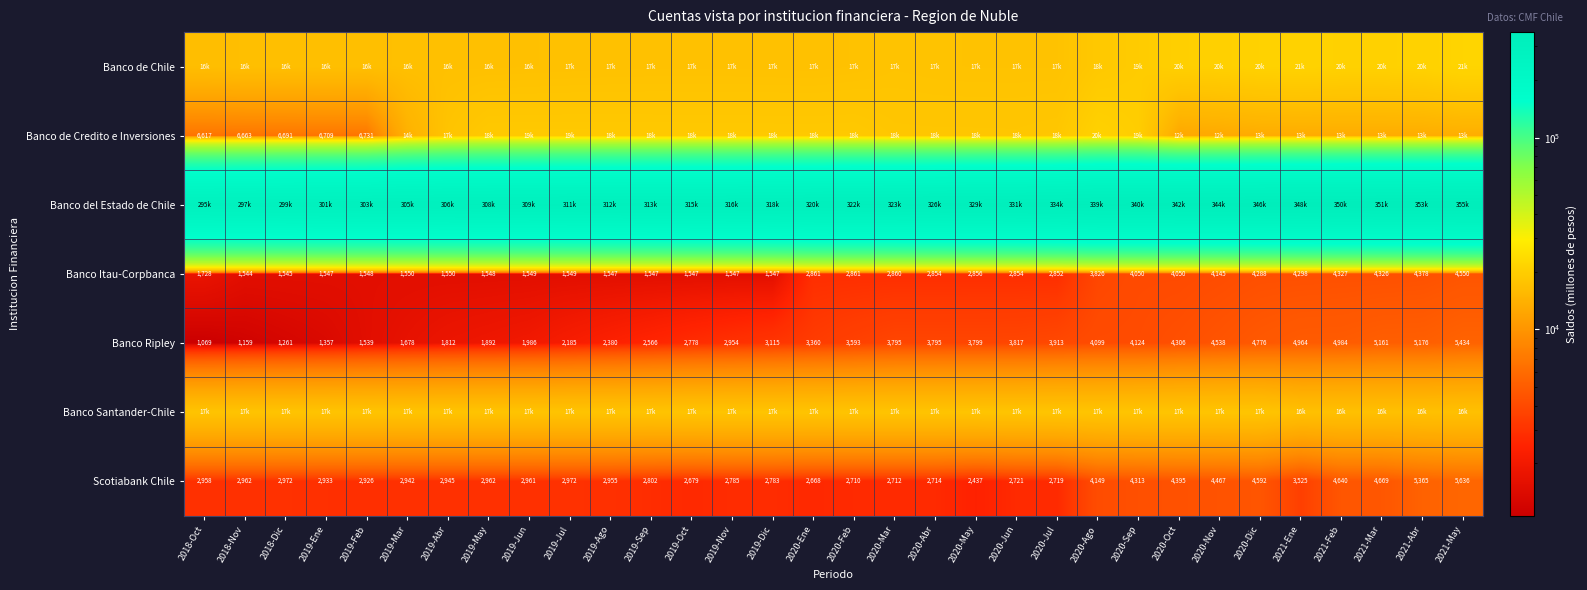

What is the difference between the Banco Ripley values at 2019-Feb and 2019-Jul?

646